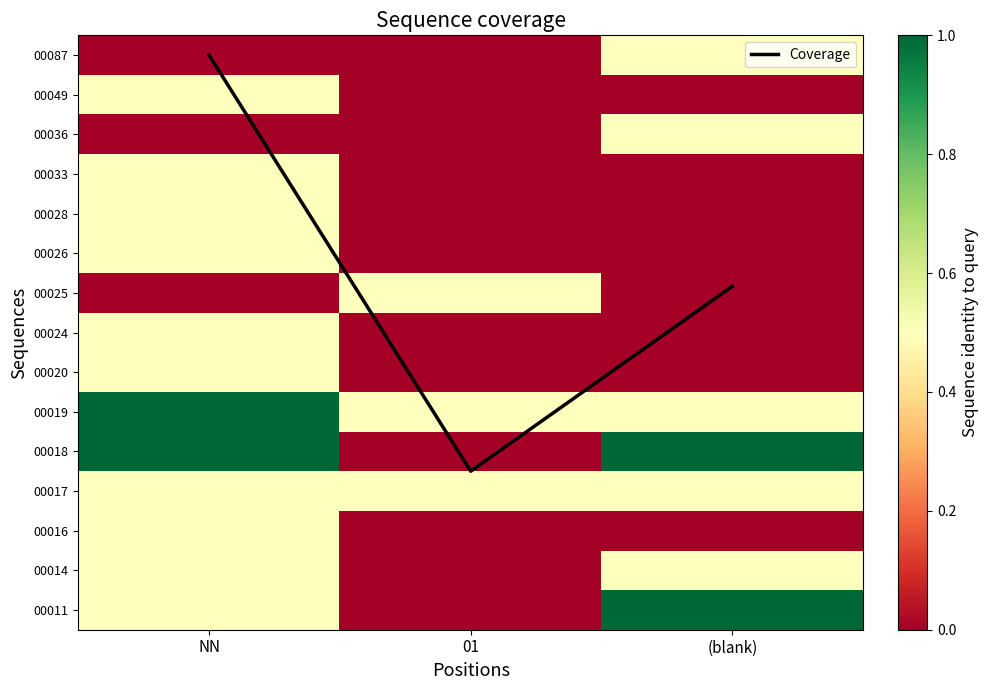

Which series changed the most between NN and 01?

Coverage